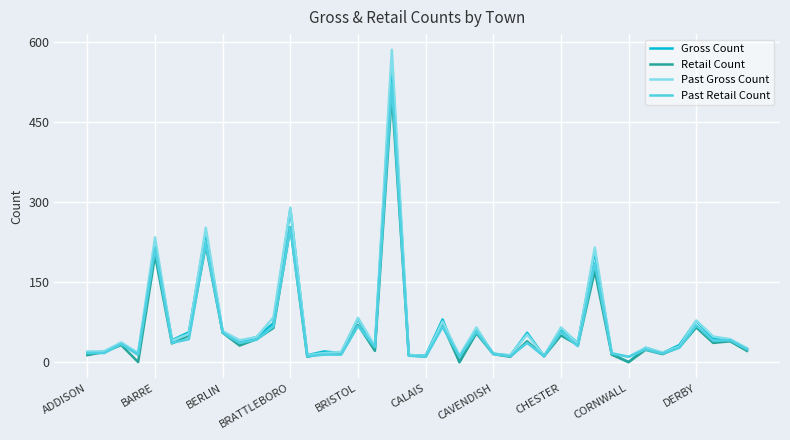

What is the maximum value shown in the chart?

586